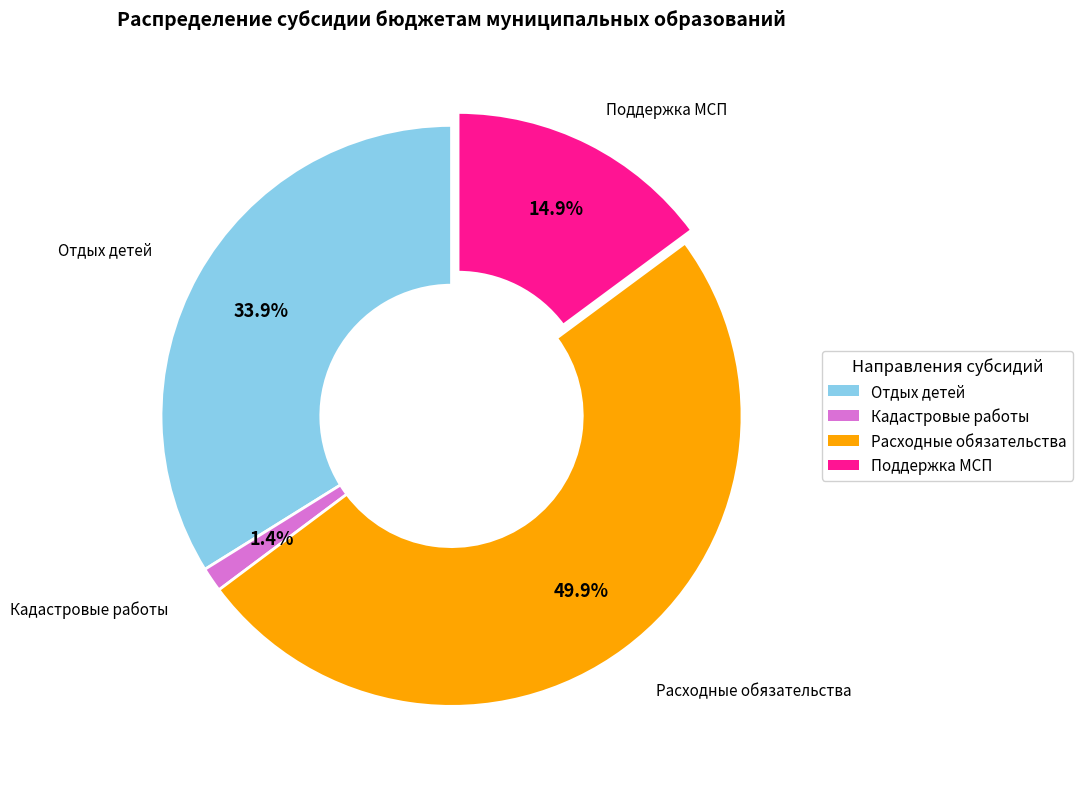

How many segments does this pie chart have?

4